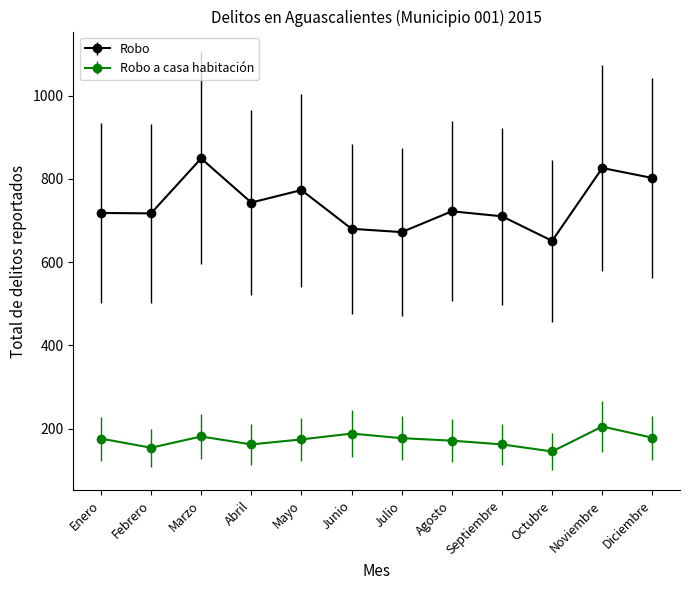

What is the approximate value of Robo a casa habitación at Diciembre?

178